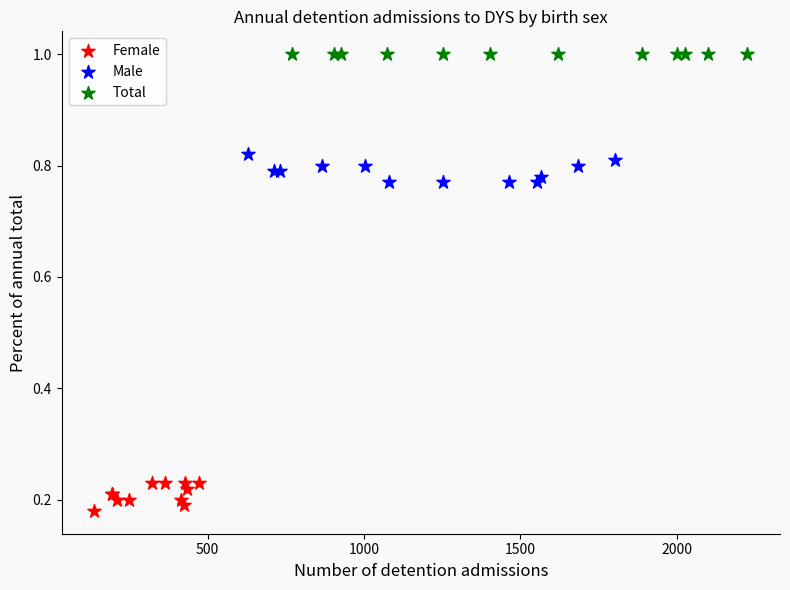

Which series contains the lowest Y value?

Female